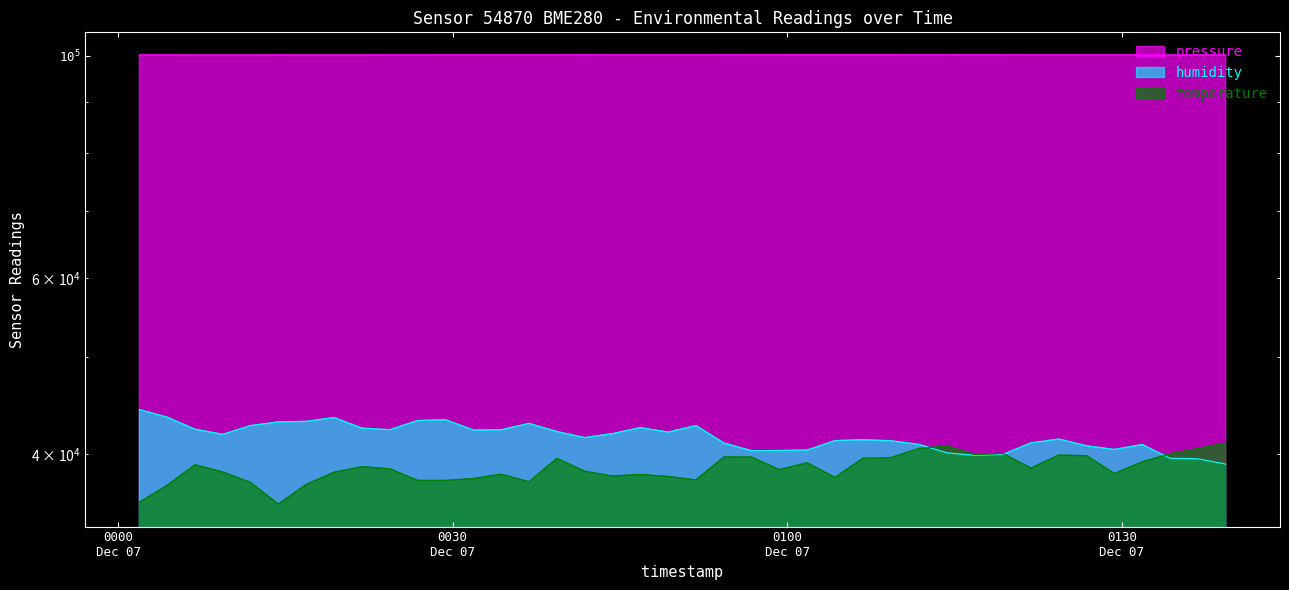

True or false: pressure and temperature cross at least once.

False